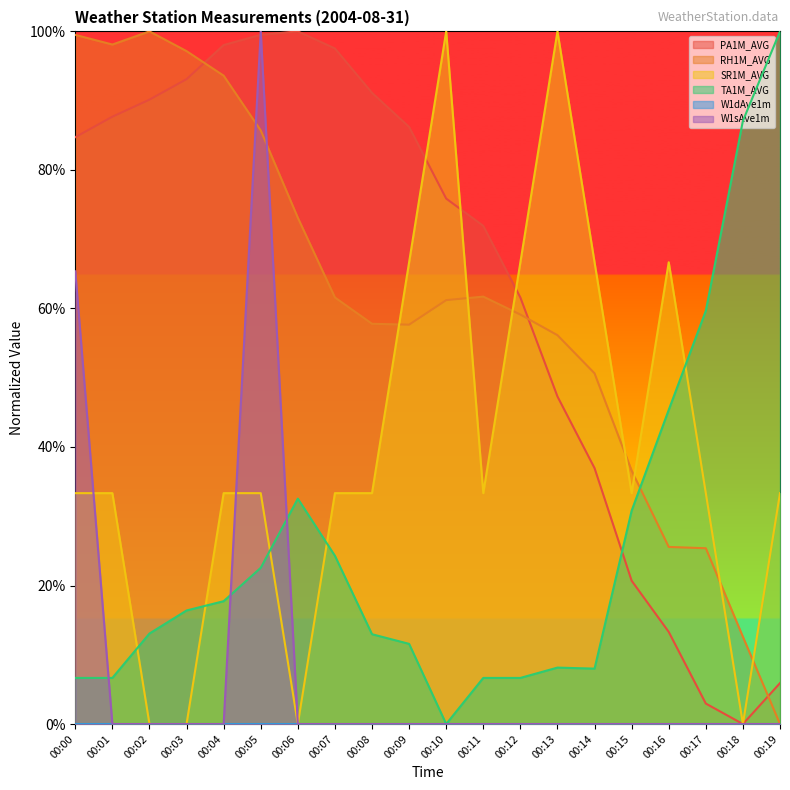

Which label corresponds to the smallest value in the chart?

00:18